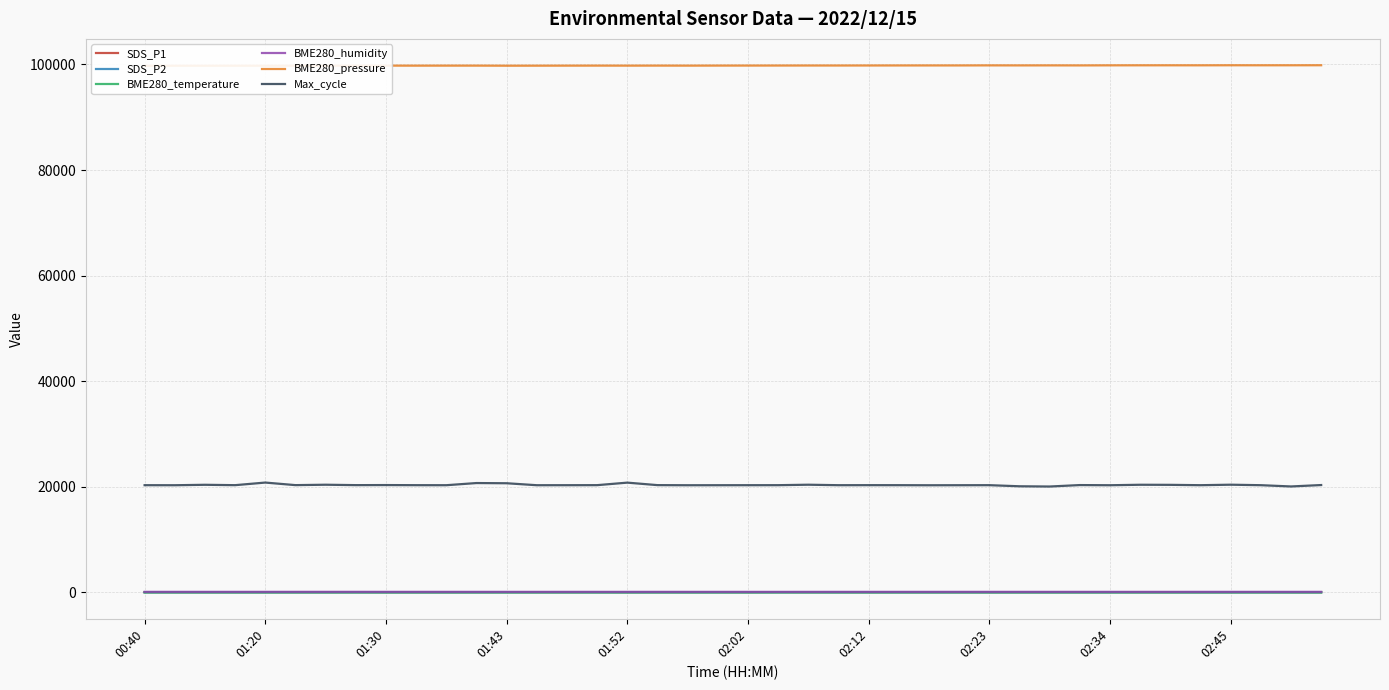

What is the maximum value for Max_cycle?

20796.0